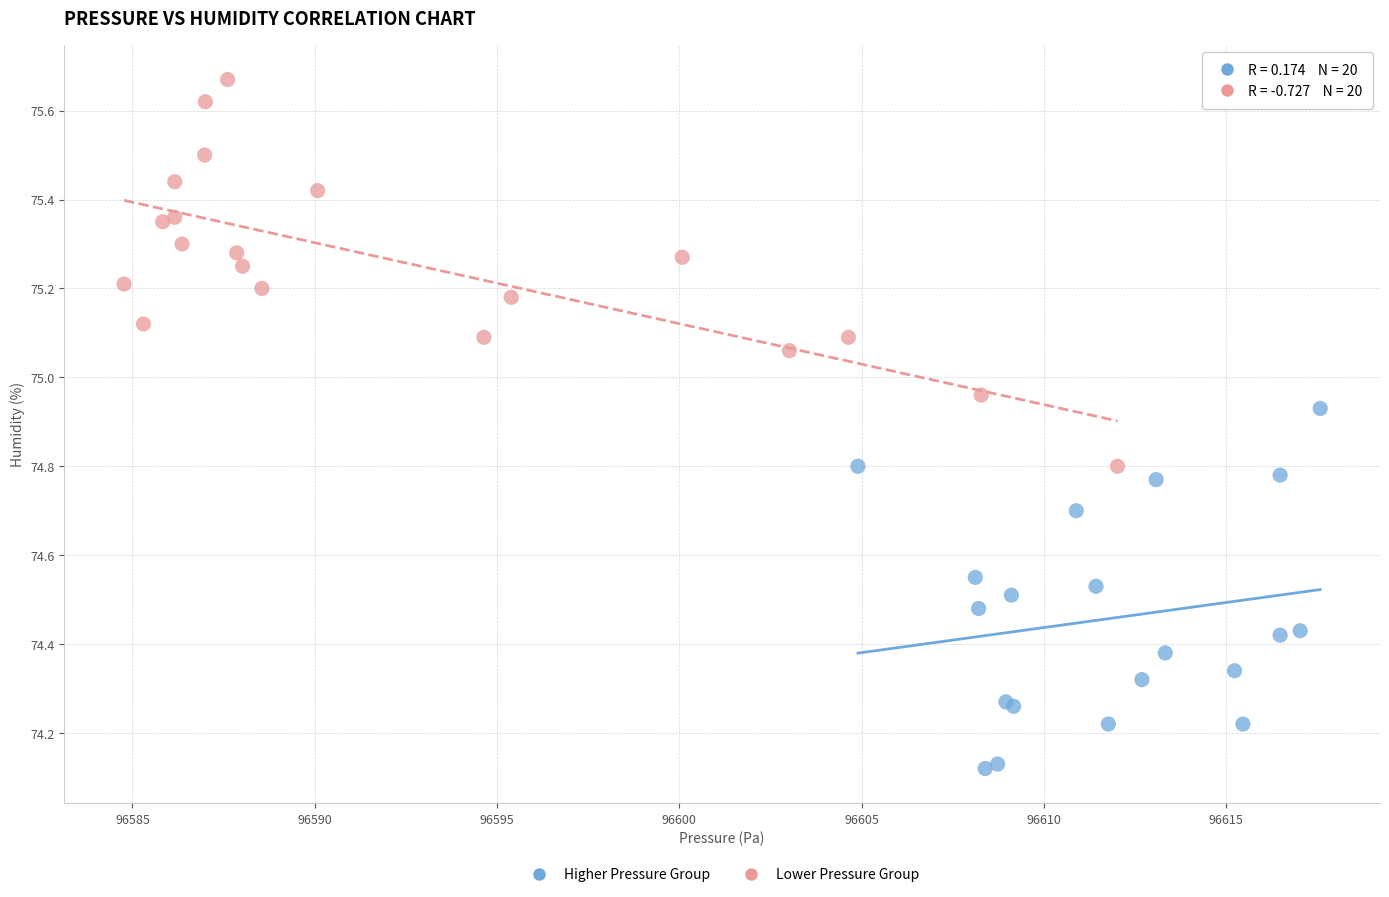

Which series reaches the maximum Y coordinate?

Lower Pressure Group